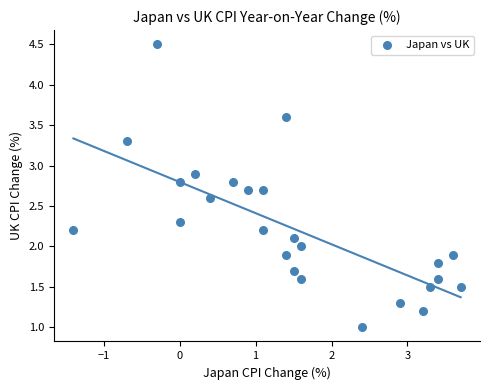

What is the range of X values (max minus min)?

5.1